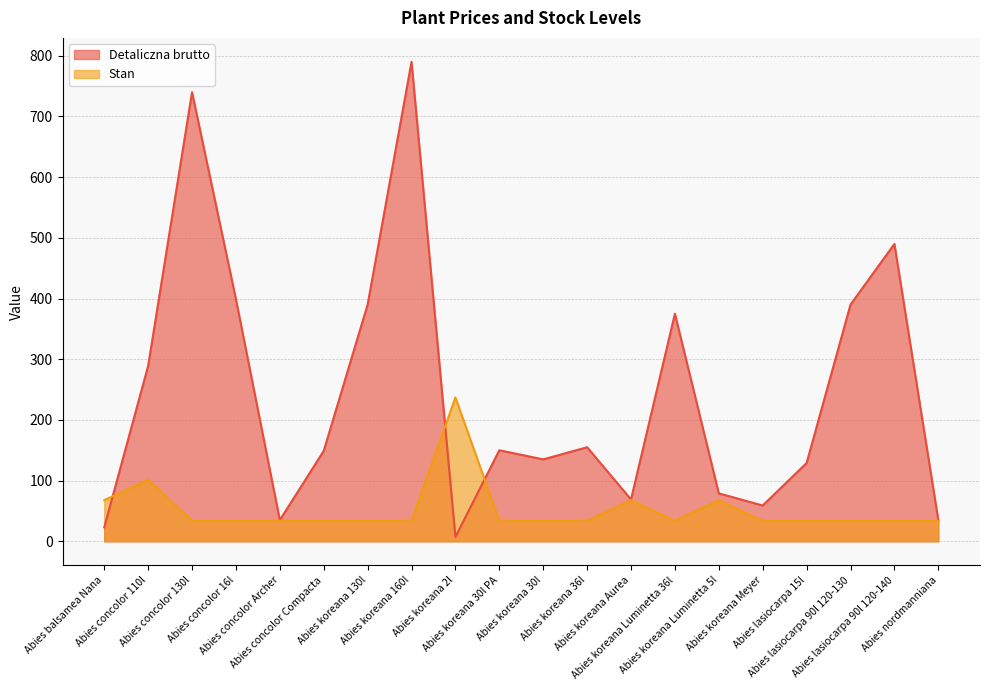

What is the label of the 18th point from the left?

Abies lasiocarpa 90l 120-130